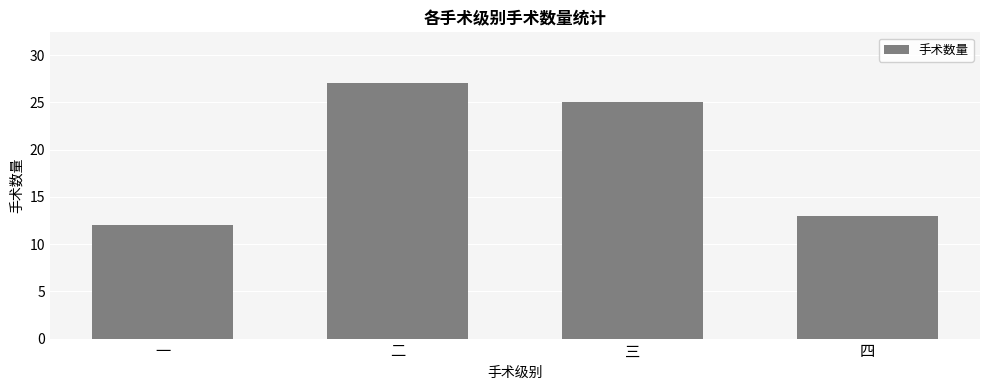

What is the change in value from 三 to 四?

-12